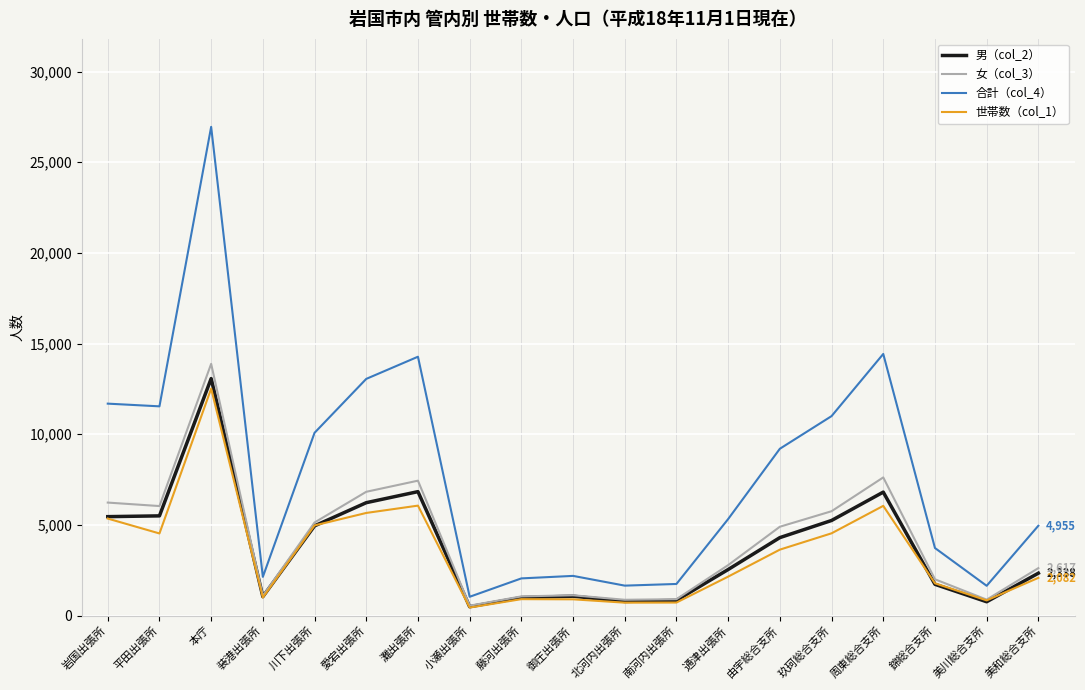

What is the total value across all series at 錦総合支所?

9235